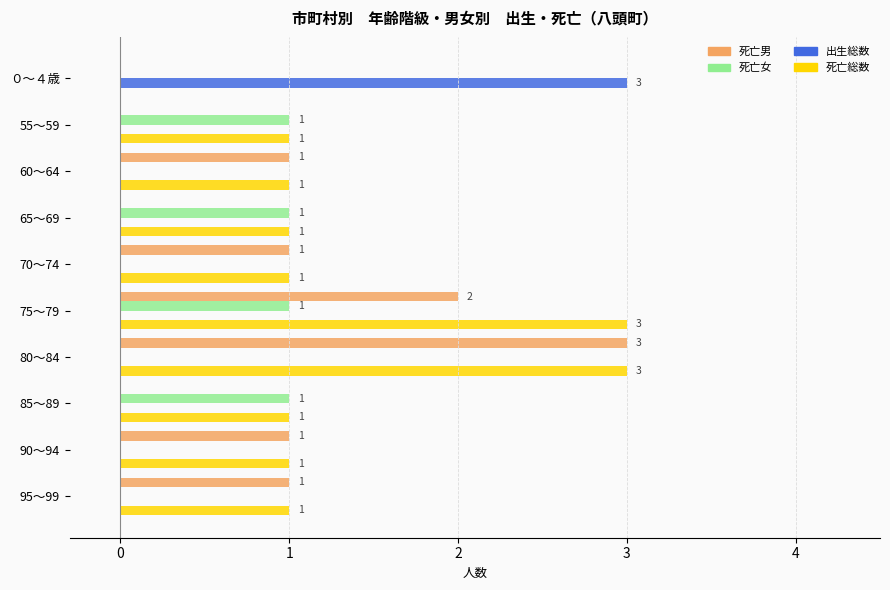

What is the sum of all 死亡総数 values?

13